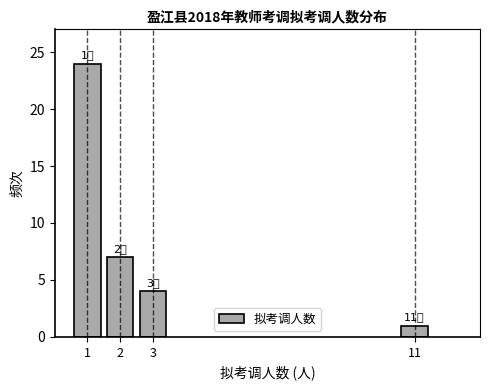

Reading left to right, list all the values displayed in this chart.

1=24	2=7	3=4	11=1